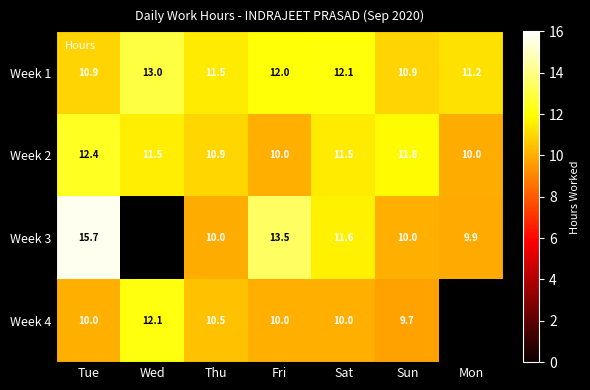

The Week 3 series shows 10.0 at Thu. True or false?

True